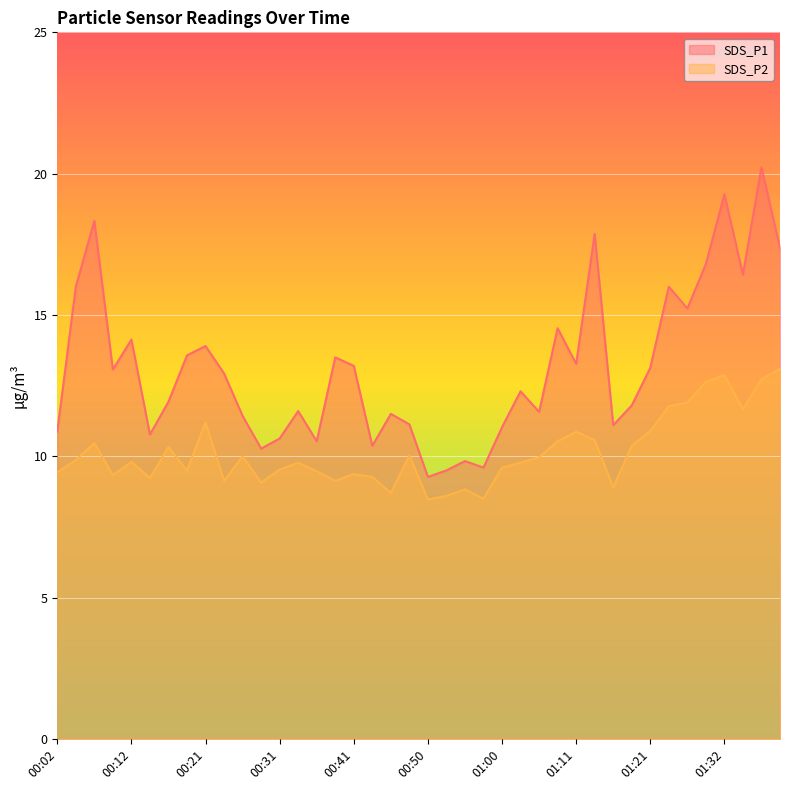

The SDS_P1 series shows 9.8 at 00:55. True or false?

True